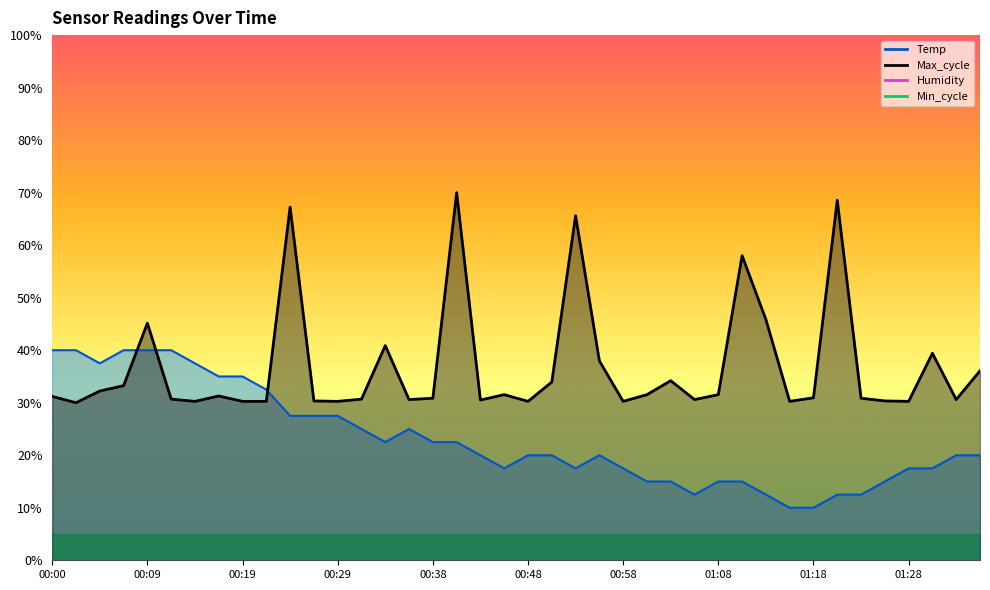

Reading left to right, what are all the values shown in this chart?

Temp: 40.0	40.0	37.5	40.0	40.0	40.0	37.5	35.0	35.0	32.5	27.5	27.5	27.5	25.0	22.5	25.0	22.5	22.5	20.0	17.5	20.0	20.0	17.5	20.0	17.5	15.0	15.0	12.5	15.0	15.0	12.5	10.0	10.0	12.5	12.5	15.0	17.5	17.5	20.0	20.0
Max_cycle: 31.2	30.0	32.2	33.3	45.2	30.7	30.3	31.3	30.3	30.3	67.3	30.3	30.3	30.7	40.9	30.6	30.9	70.0	30.5	31.5	30.3	33.9	65.6	38.0	30.3	31.5	34.2	30.6	31.5	58.0	45.8	30.3	30.9	68.5	30.9	30.3	30.3	39.4	30.6	36.1